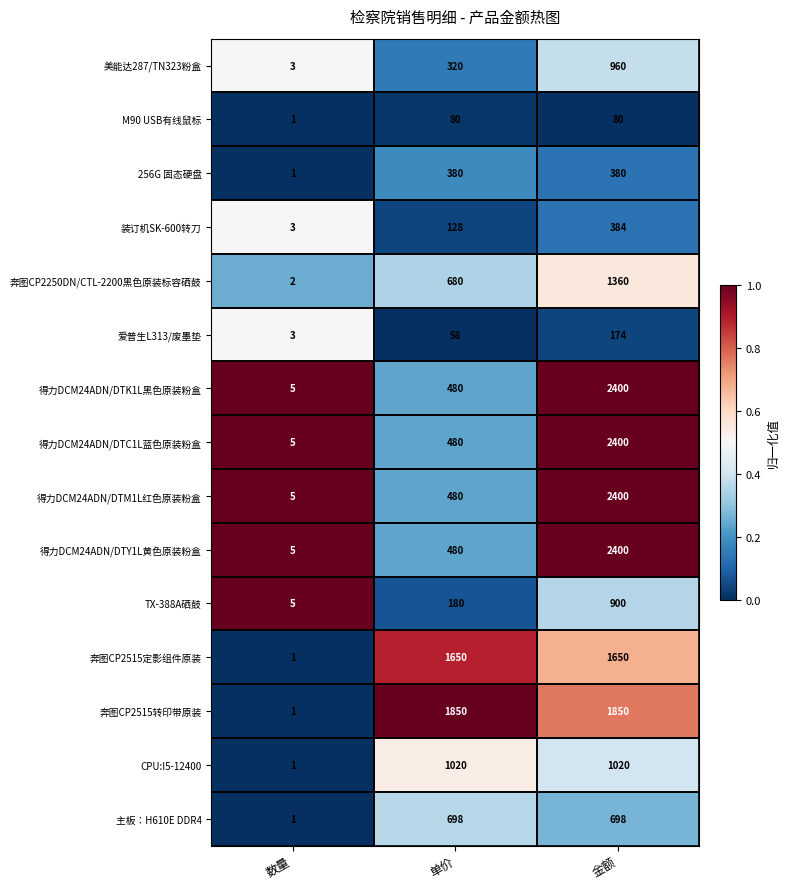

True or false: 美能达287/TN323粉盒 has a value of 960 at 金额.

True